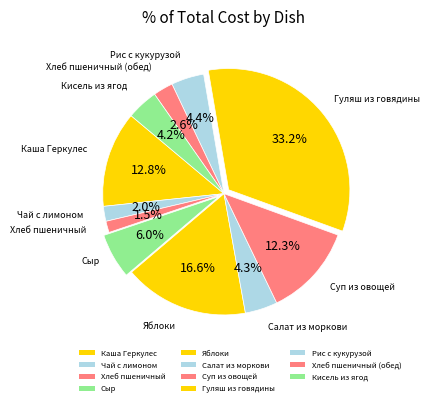

Combined, what portion of the pie is Хлеб пшеничный (обед) and Суп из овощей?

14.9%